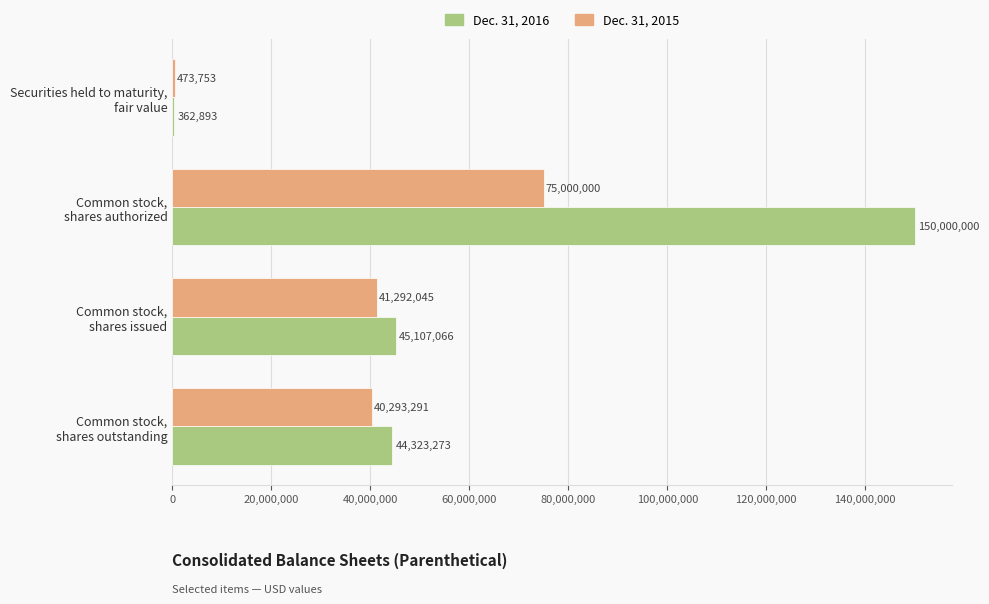

How many distinct data groups are displayed?

2